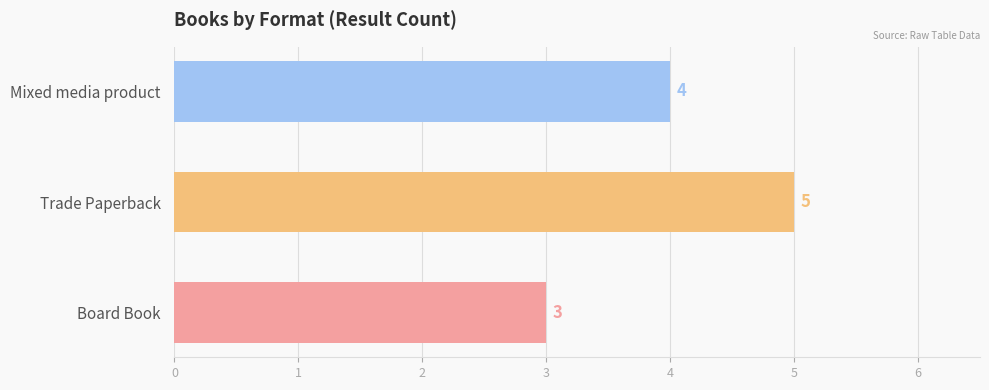

Rank the categories by value from lowest to highest.

Board Book, Mixed media product, Trade Paperback